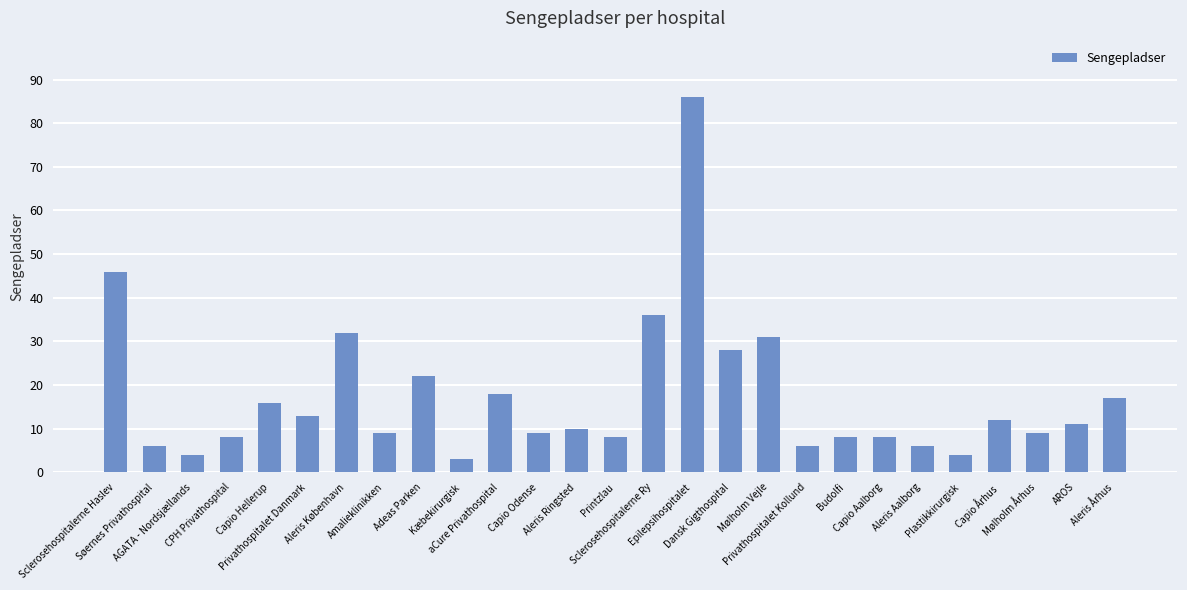

How many bars are there in total?

27